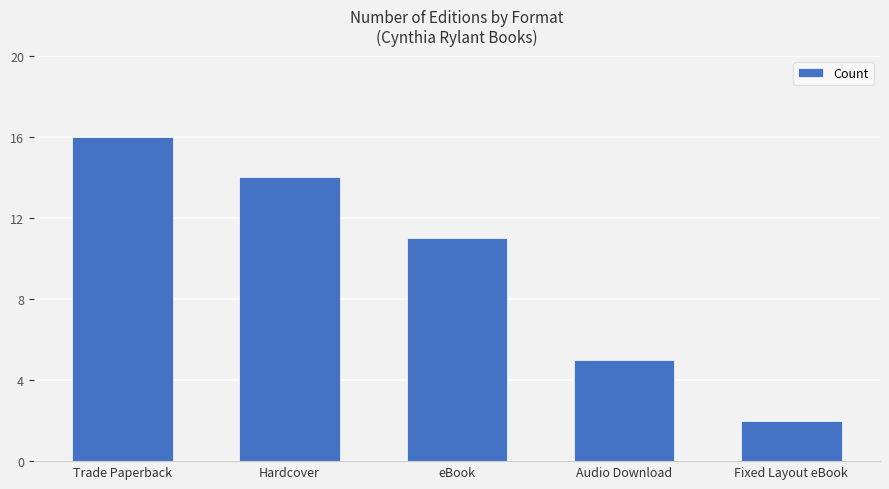

What is the ratio of the value at Hardcover to the value at Audio Download?

2.8